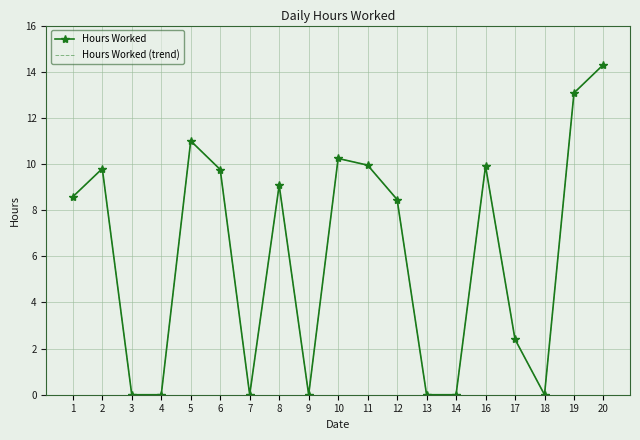

In Hours Worked (trend), how many points are lower than both neighbors (excluding endpoints)?

3